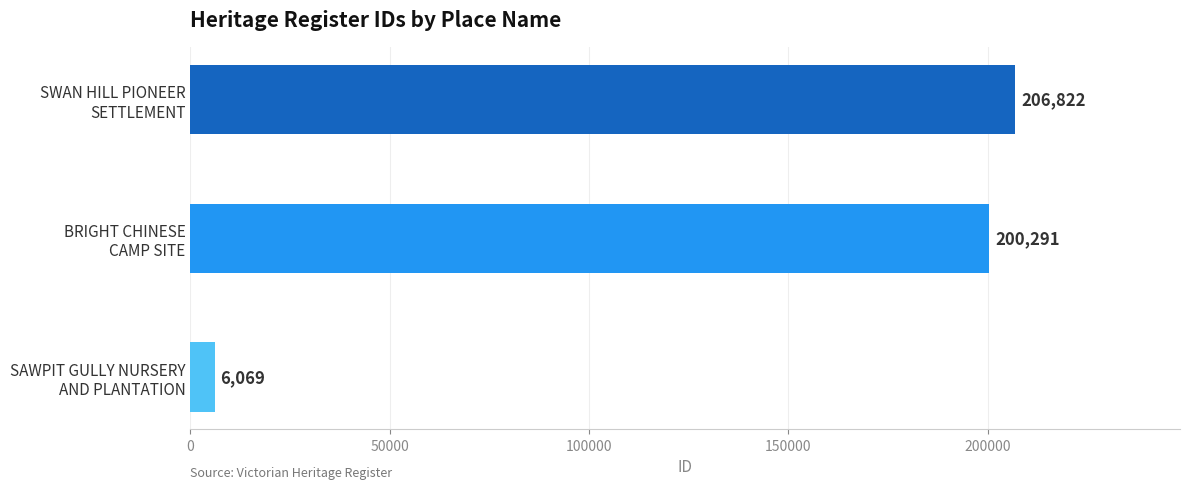

What is the greatest value displayed?

206822